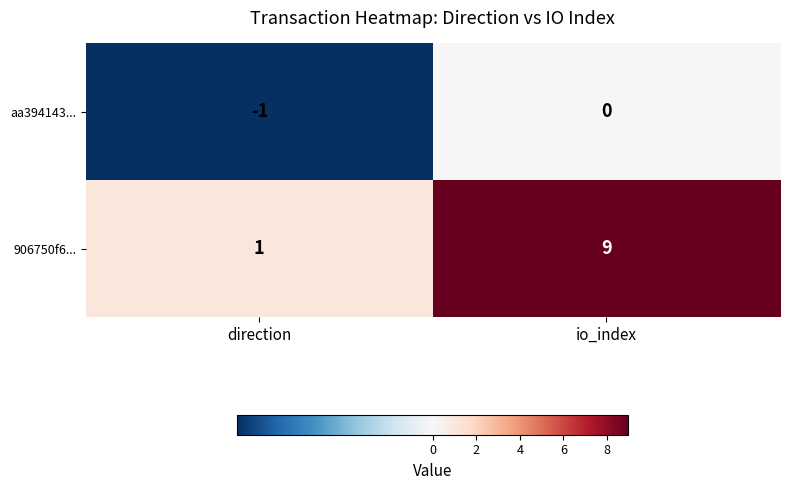

Between direction and io_index, which series saw the biggest shift?

906750f6...